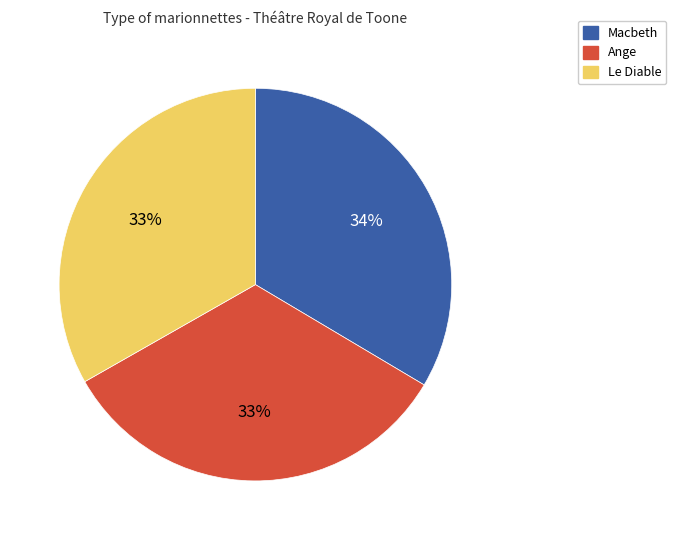

Count the number of slices in the pie.

3